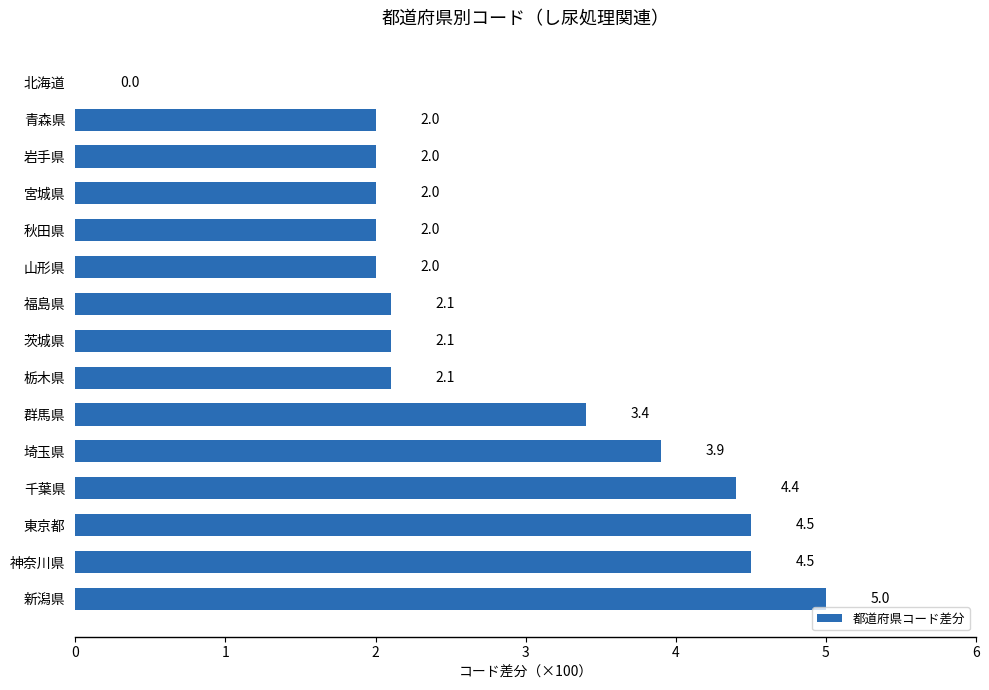

What is the greatest value displayed?

5.0